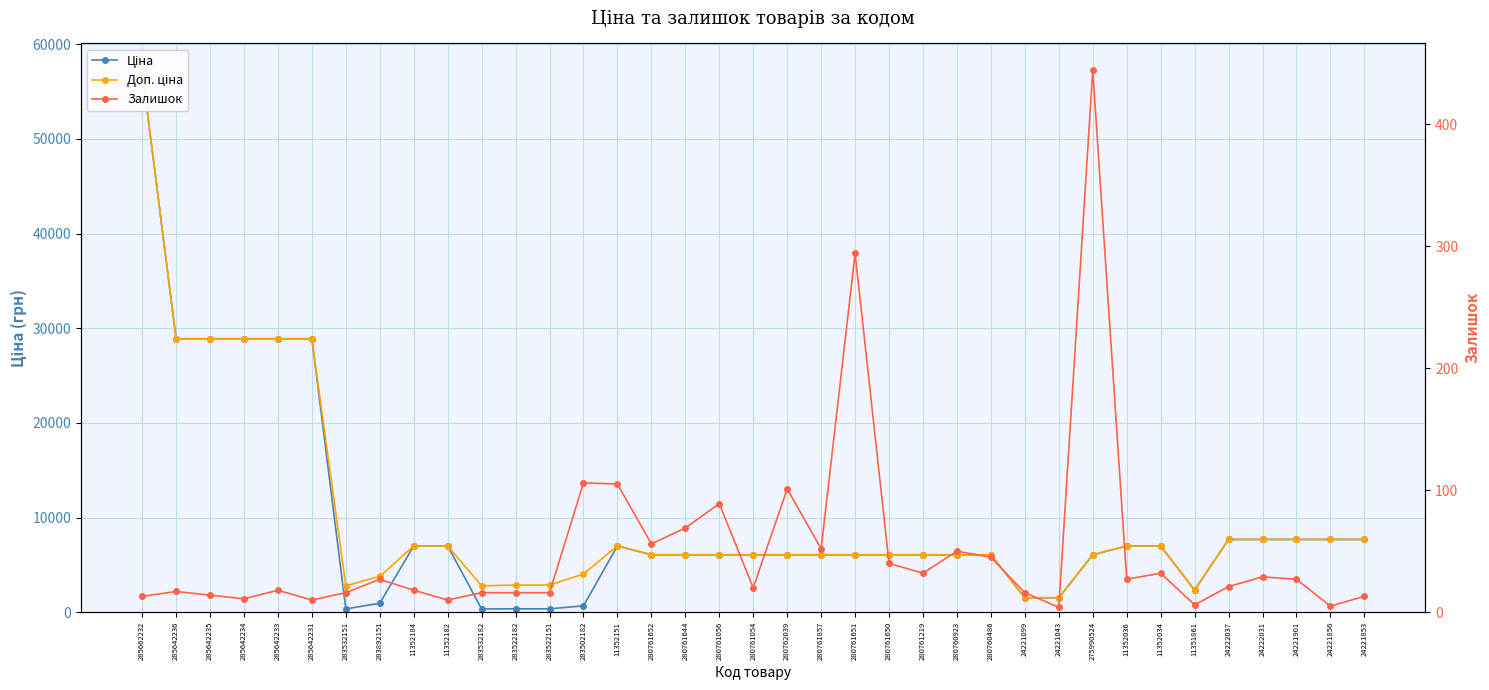

Reading left to right, transcribe all the data shown in this chart.

Ціна: 57235.5	28890.3	28890.3	28890.3	28890.3	28890.3	348.6	947.6	7002.7	7002.7	348.6	358.0	358.0	672.7	7002.7	6067.2	6067.2	6067.2	6067.2	6067.2	6067.2	6067.2	6067.2	6067.2	6067.2	6067.2	1526.8	1526.8	6067.2	7002.7	7002.7	2340.3	7688.0	7688.0	7688.0	7688.0	7688.0
Доп. ціна: 57235.5	28890.3	28890.3	28890.3	28890.3	28890.3	2789.2	3790.3	7002.7	7002.7	2789.2	2863.8	2863.8	4036.0	7002.7	6067.2	6067.2	6067.2	6067.2	6067.2	6067.2	6067.2	6067.2	6067.2	6067.2	6067.2	1527.0	1527.0	6067.2	7002.7	7002.7	2340.0	7688.0	7688.0	7688.0	7688.0	7688.0
Залишок: 13.0	17.0	14.0	11.0	18.0	10.0	16.0	27.0	18.0	10.0	16.0	16.0	16.0	106.0	105.0	56.0	69.0	89.0	20.0	101.0	52.0	294.0	40.0	32.0	50.0	45.0	16.0	4.0	444.0	27.0	32.0	6.0	21.0	29.0	27.0	5.0	13.0